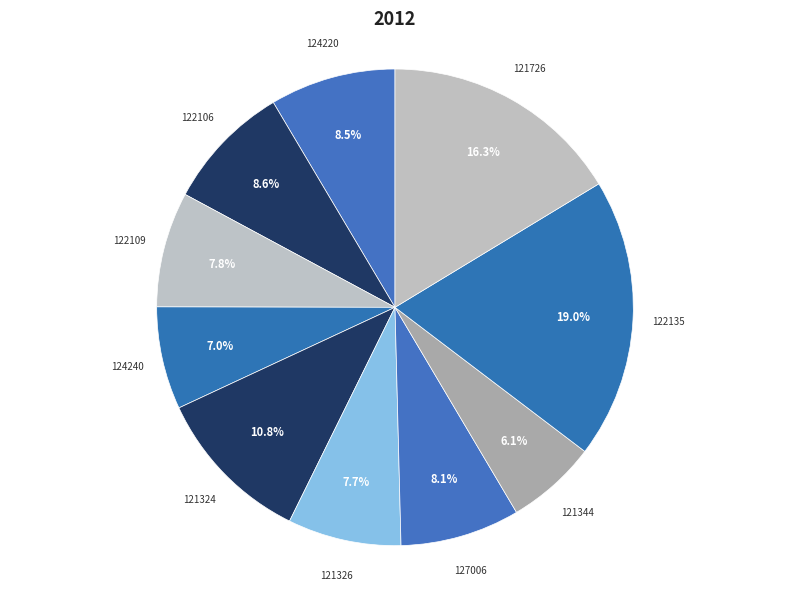

What is the smallest slice in the pie chart?

121344